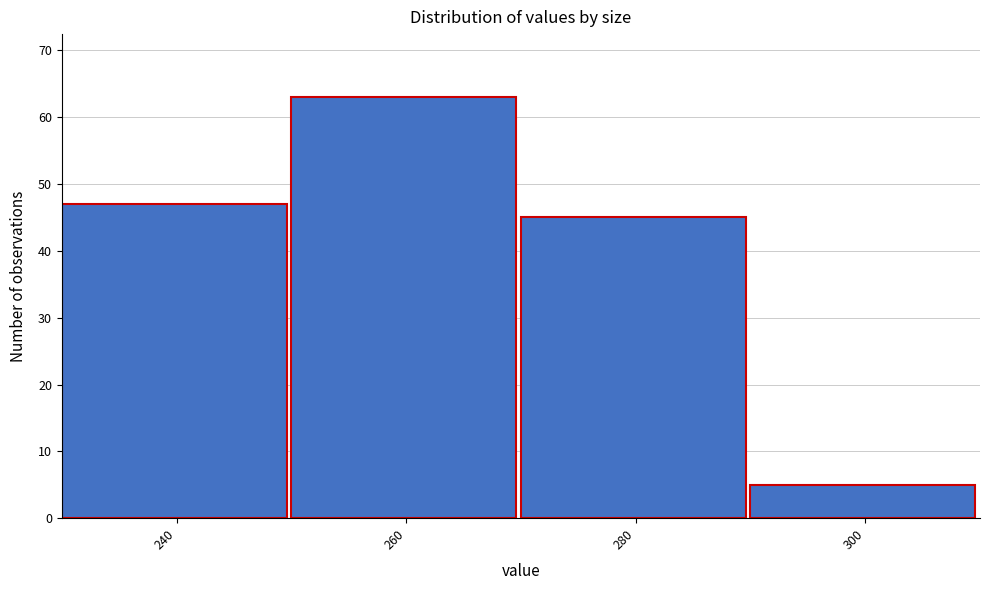

Reading left to right, what are all the values shown in this chart?

240=47	260=63	280=45	300=5